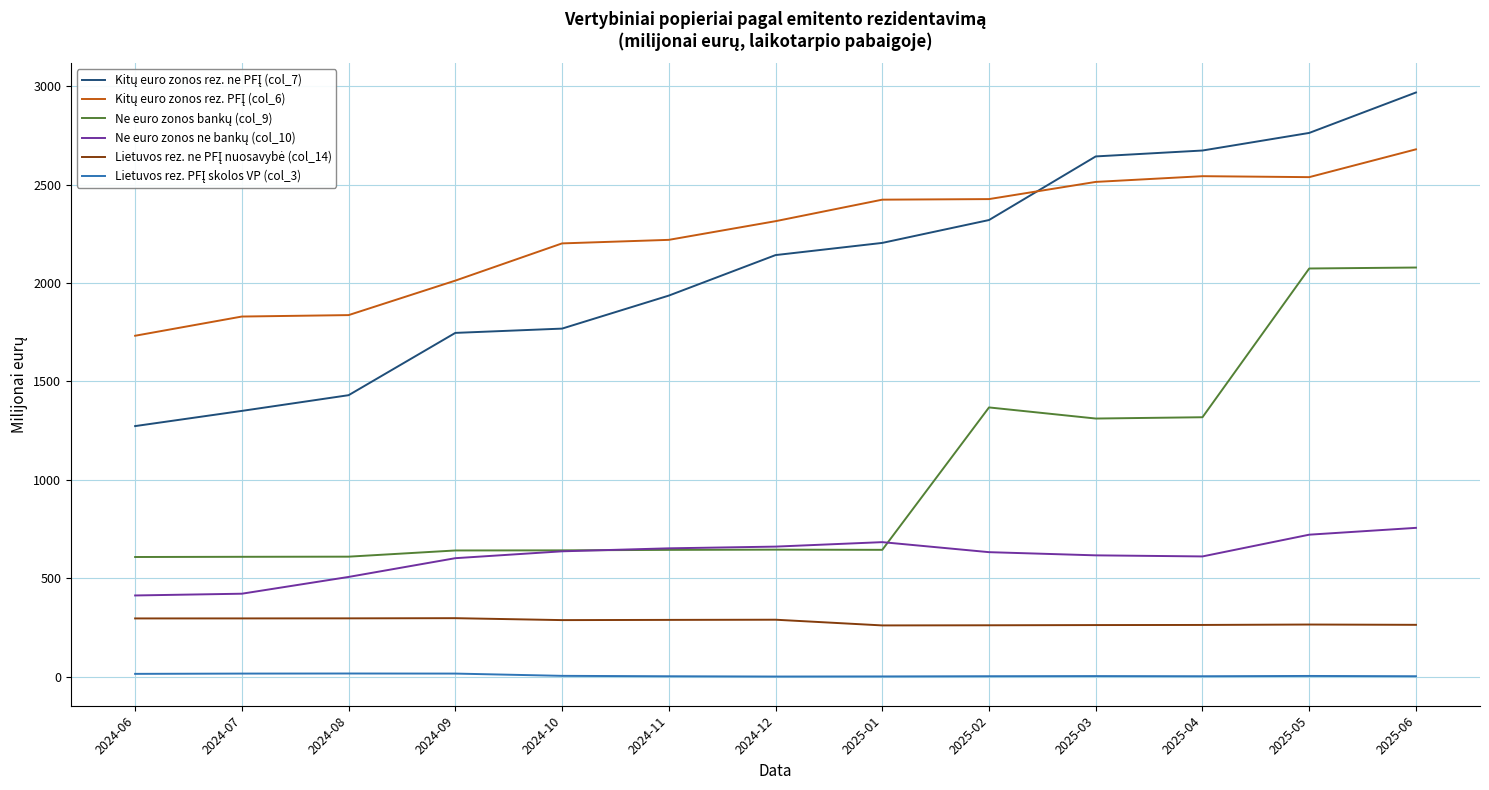

Does the chart display data point markers on the line(s)?

No